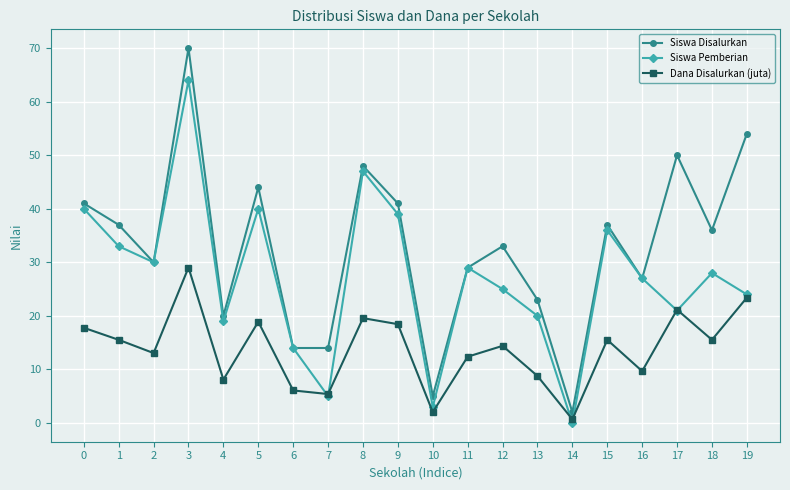

Which series has the largest range (max minus min)?

Siswa Disalurkan